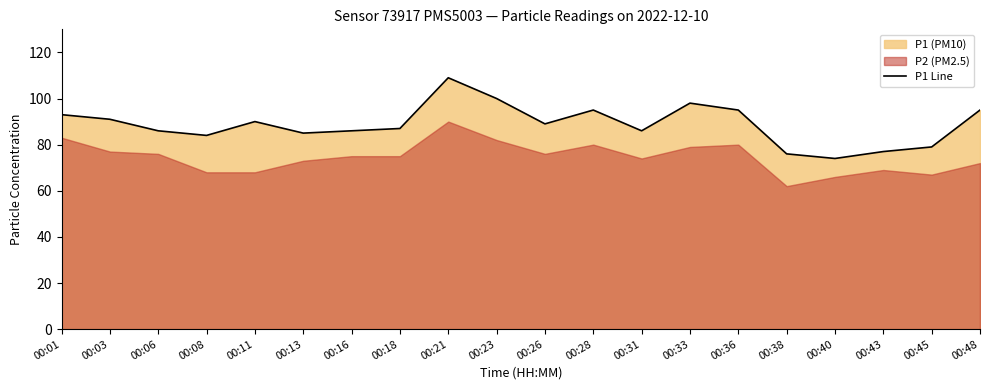

Rank the categories by value from lowest to highest.

00:40, 00:38, 00:43, 00:45, 00:08, 00:13, 00:06, 00:16, 00:31, 00:18, 00:26, 00:11, 00:03, 00:01, 00:28, 00:36, 00:48, 00:33, 00:23, 00:21